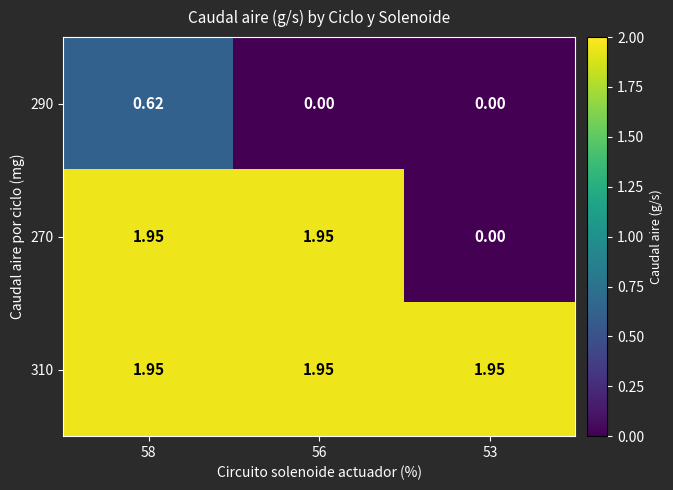

Is the value of 290 at 53 greater than the value of 310 at 58?

No